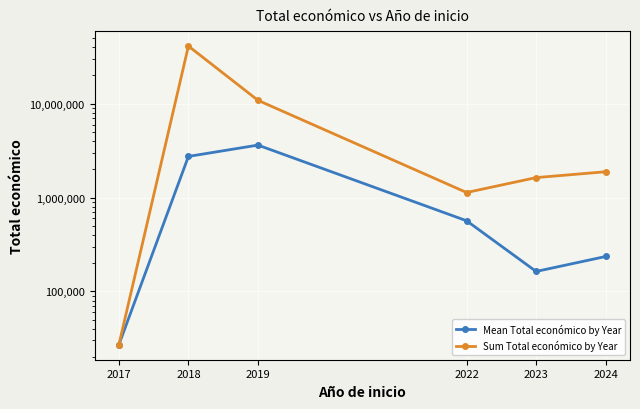

Reading right to left, what are all the values shown in this chart?

Mean Total económico by Year: 2024=235526.9	2023=163213.8	2022=566060.5	2019=3623222.3	2018=2744532.9	2017=26995.0
Sum Total económico by Year: 2024=1884215.0	2023=1632138.0	2022=1132121.0	2019=10869667.0	2018=41167993.0	2017=26995.0